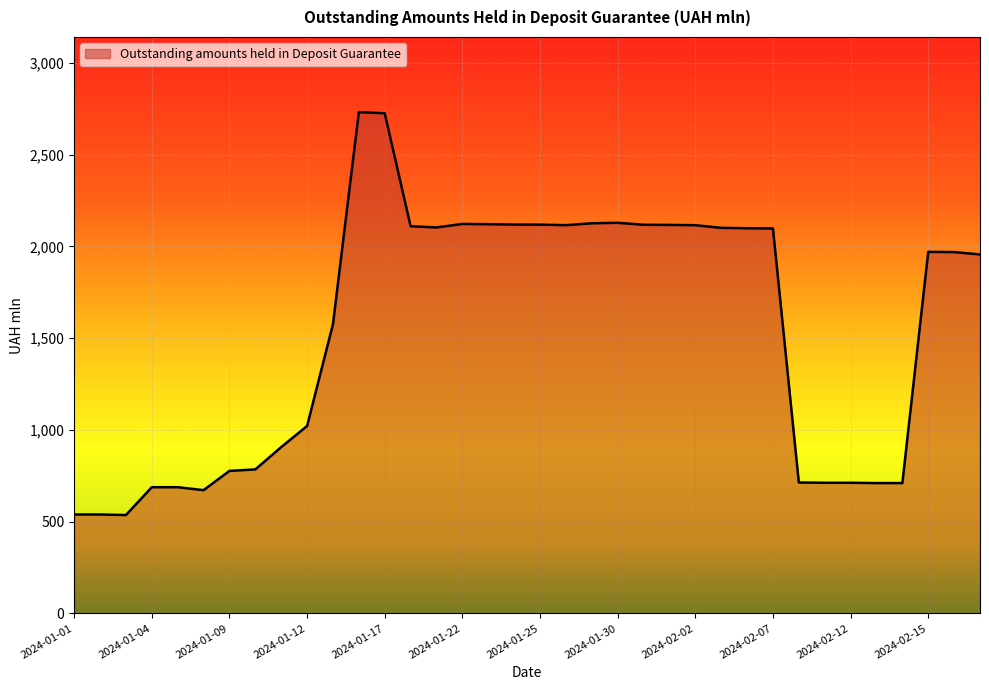

What is the difference between the maximum and minimum values?

2195.8